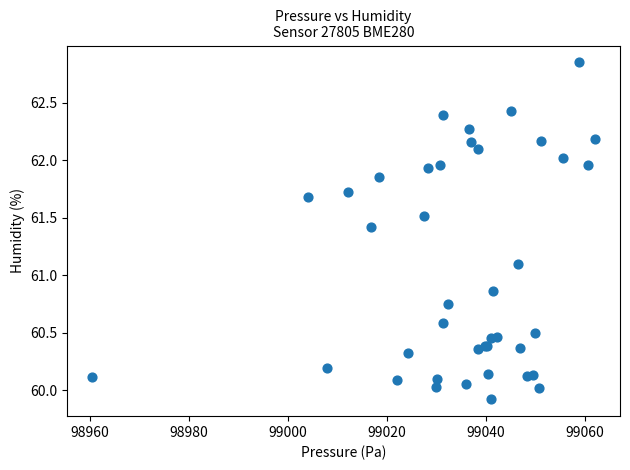

What Y value in the scatter plot is closest to 61?

61.1